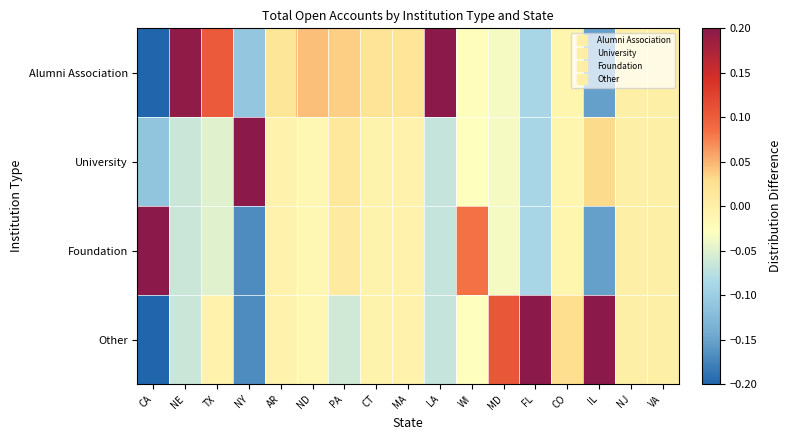

Which has a higher value, VA or NY?

VA